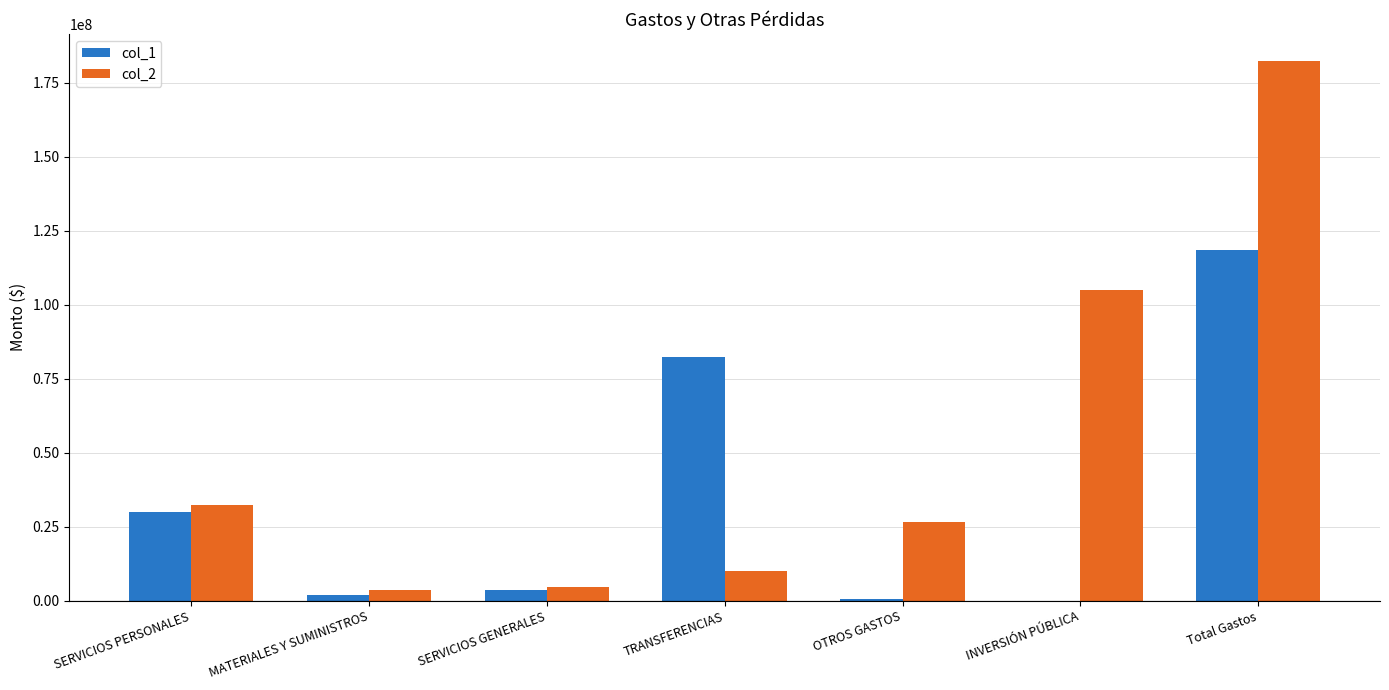

Which series has the largest total across all categories?

col_2